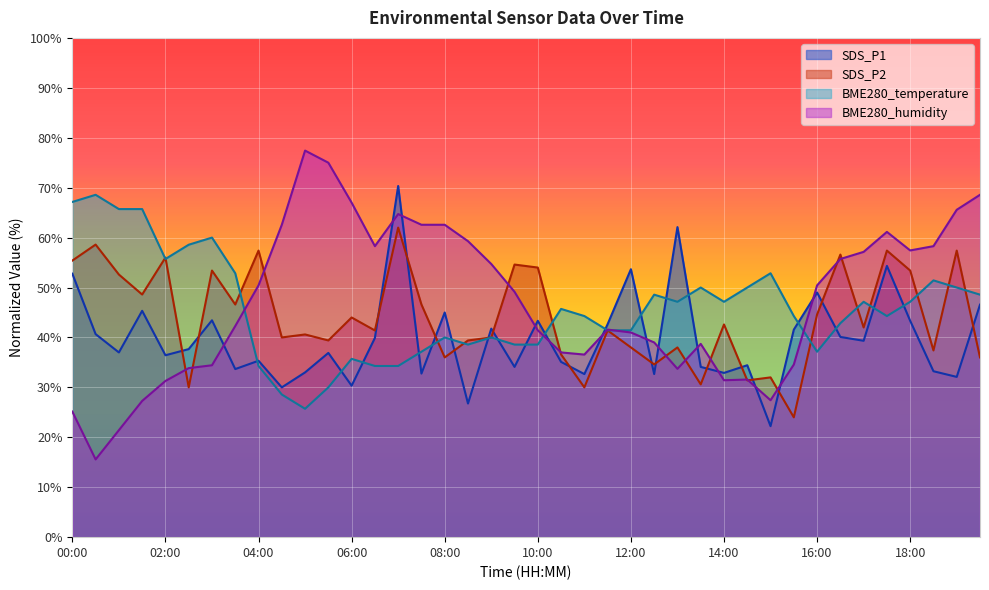

At which label does SDS_P1 first exceed 37?

00:00